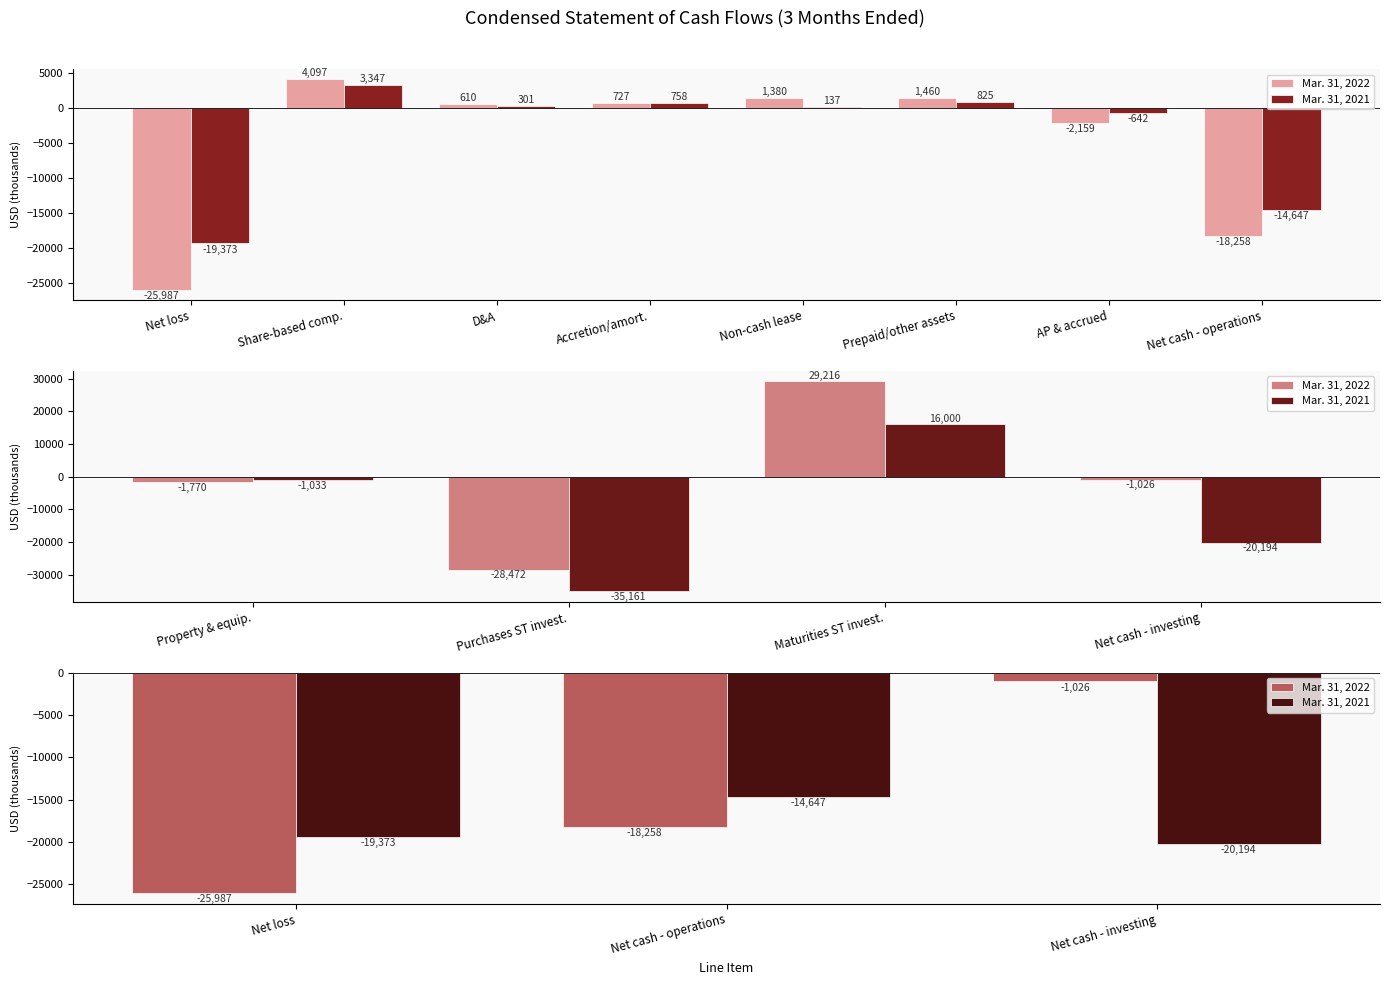

What are all the series names shown in the legend?

Mar. 31, 2022, Mar. 31, 2021